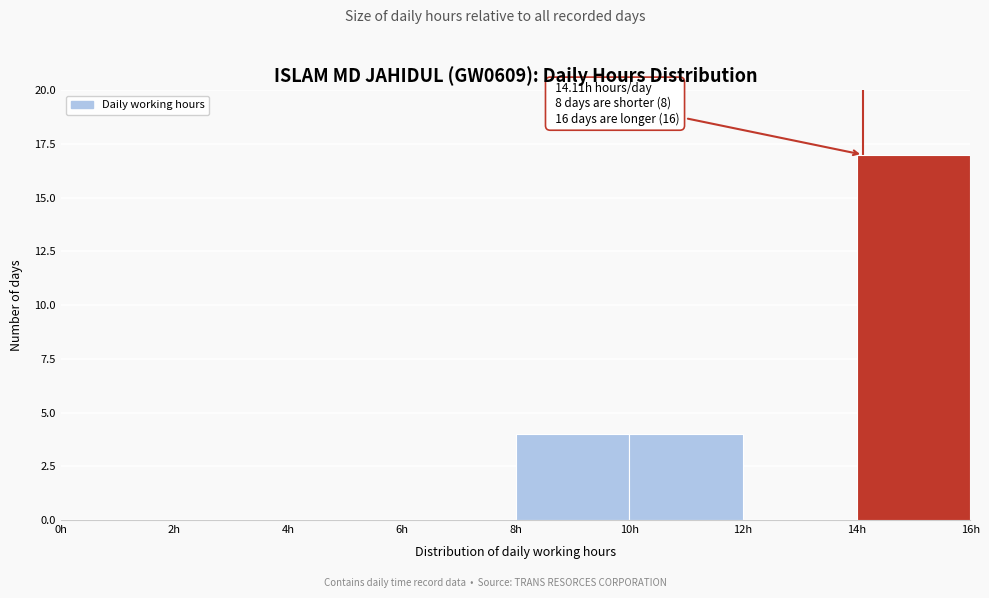

Which range on the x-axis has the tallest bar?

14 to 16